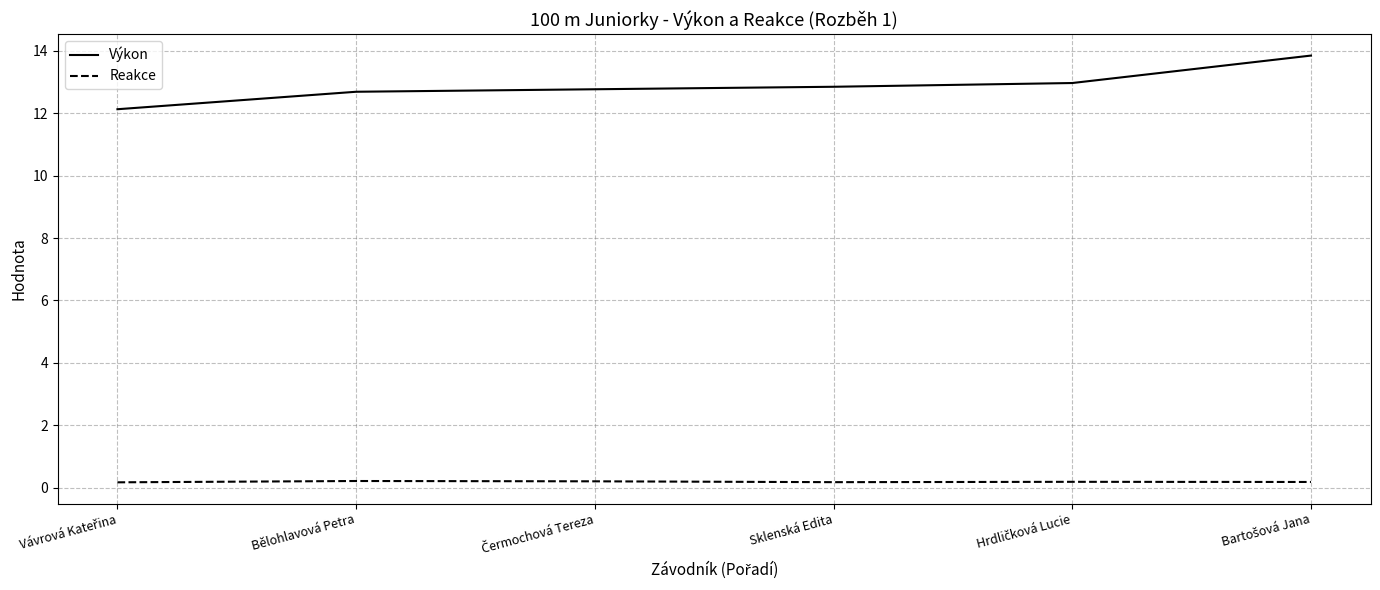

The Výkon series shows 18.5 at Bělohlavová Petra. True or false?

False